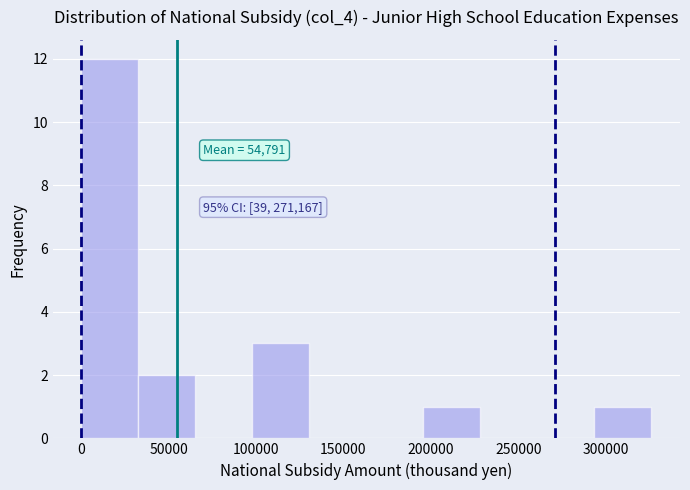

Over which range of the x-axis is the bar tallest?

0 to 35000